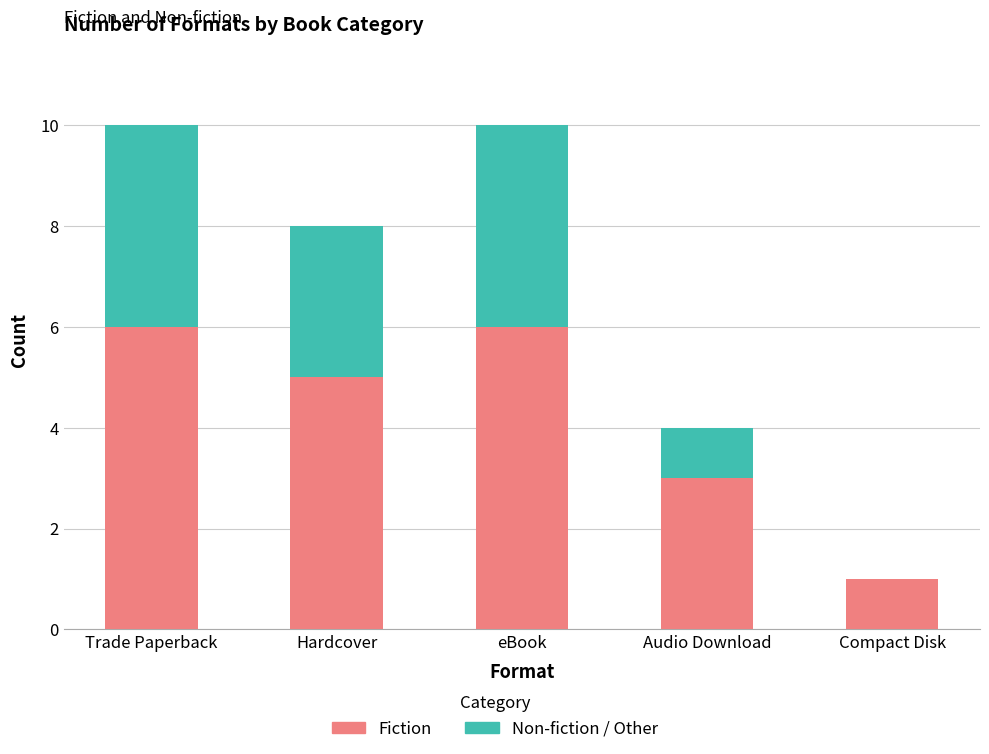

Are the bars grouped side by side (vs. stacked)?

No